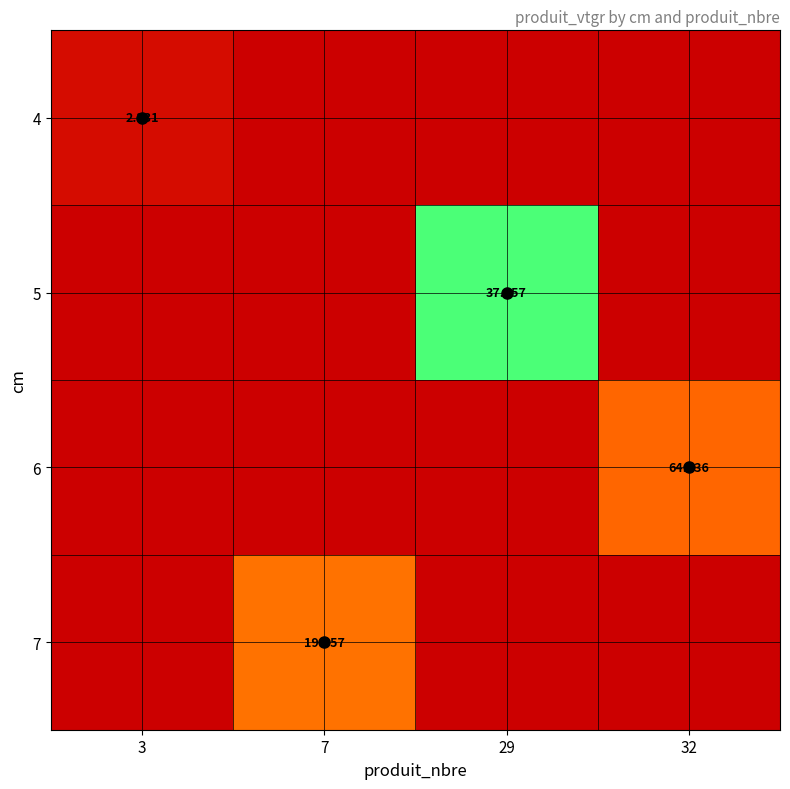

Is it true that 5 equals 13.2 at 32?

False